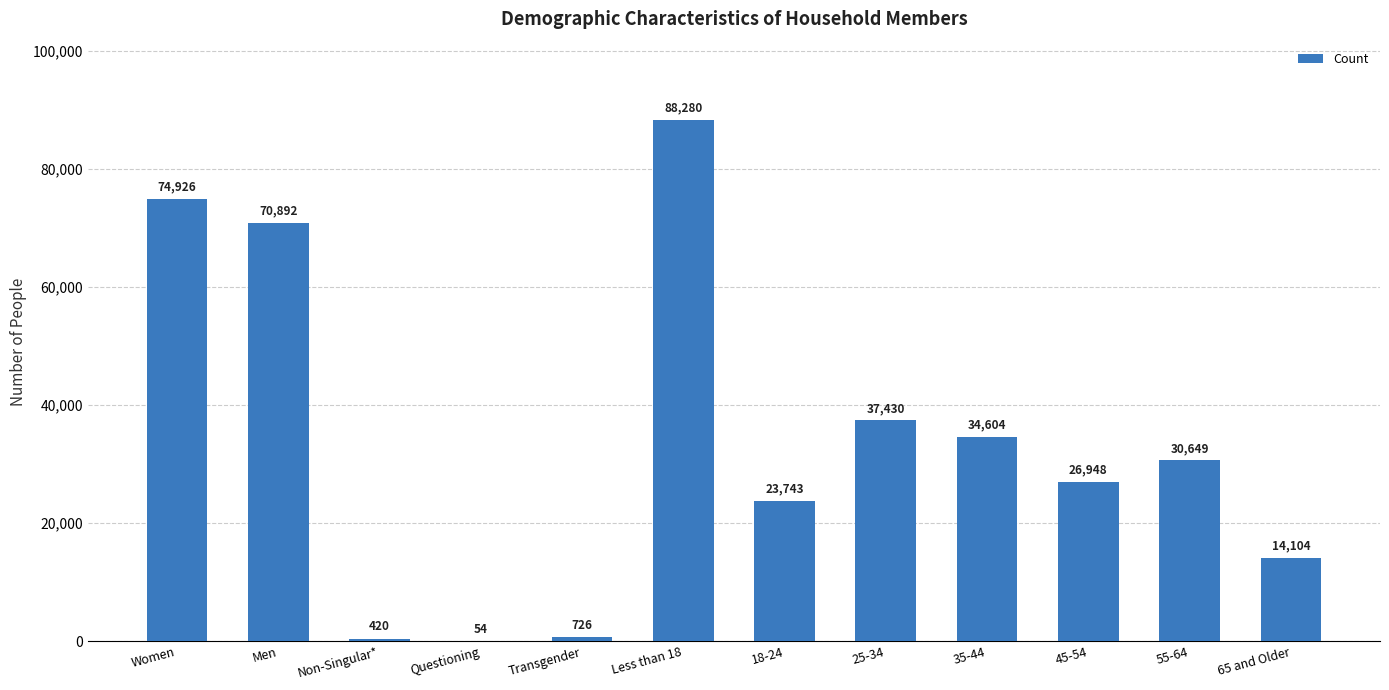

Reading left to right, list all the values displayed in this chart.

Women=74926	Men=70892	Non-Singular*=420	Questioning=54	Transgender=726	Less than 18=88280	18-24=23743	25-34=37430	35-44=34604	45-54=26948	55-64=30649	65 and Older=14104